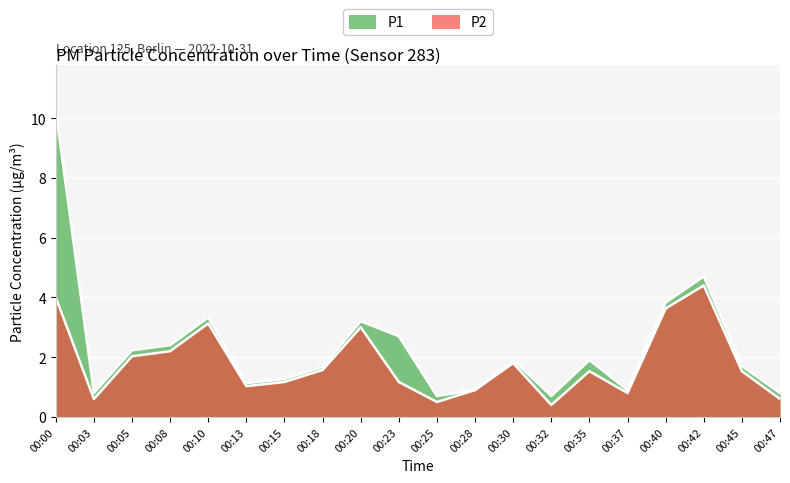

In P2, how many points are lower than both neighbors (excluding endpoints)?

5